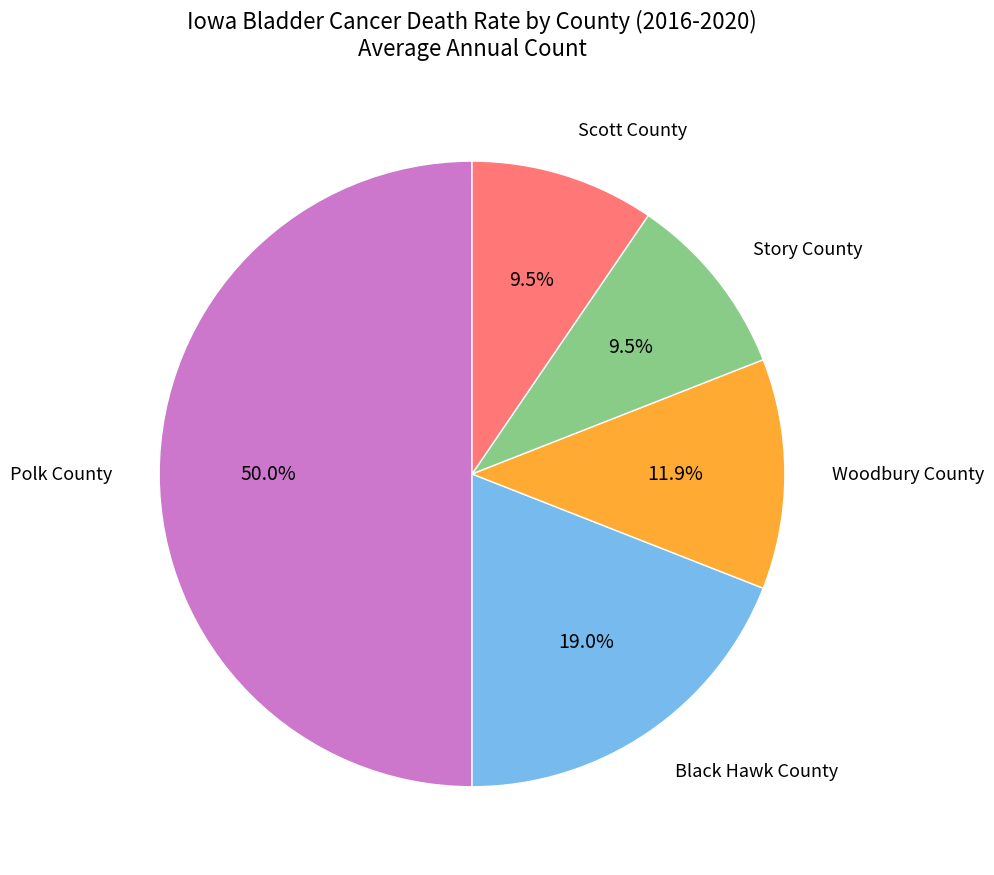

Count the number of slices in the pie.

5